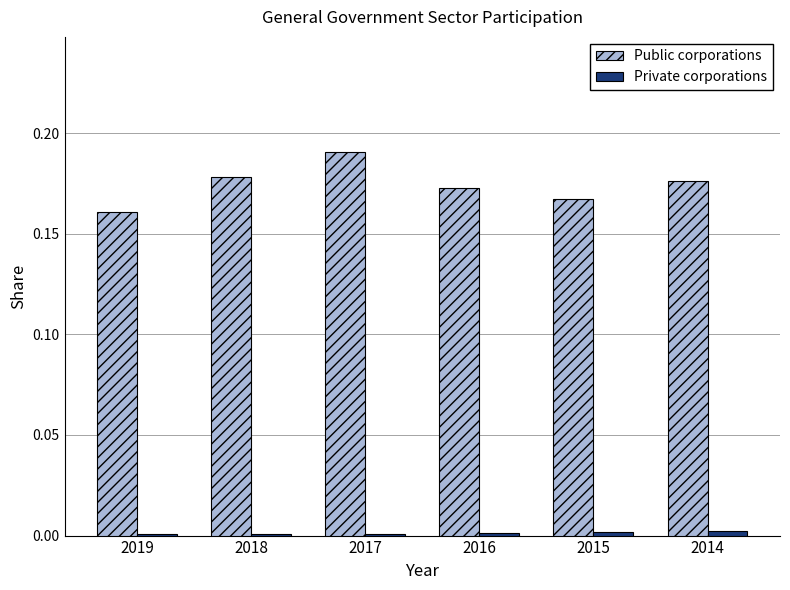

Which series has the largest total across all categories?

Public corporations